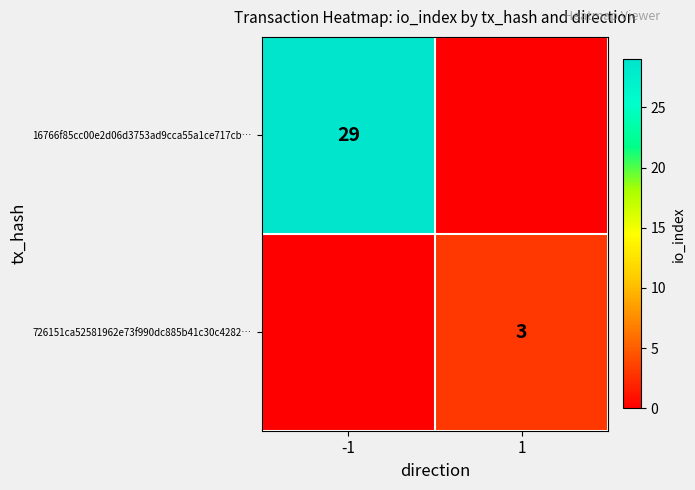

What is the difference between the highest and lowest values at -1?

29